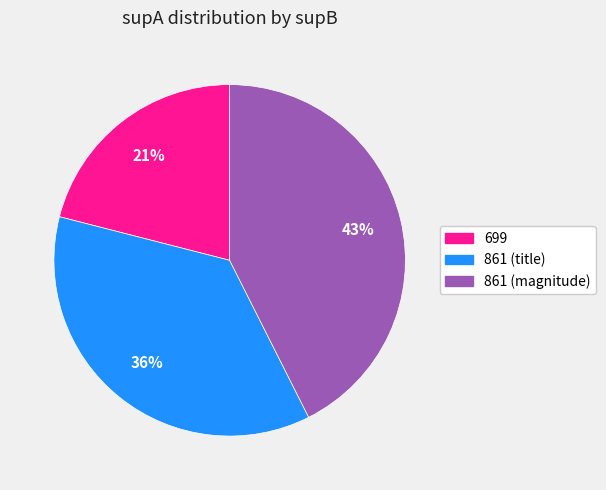

To the nearest percent, what is the difference between the largest and smallest slice percentages?

22%